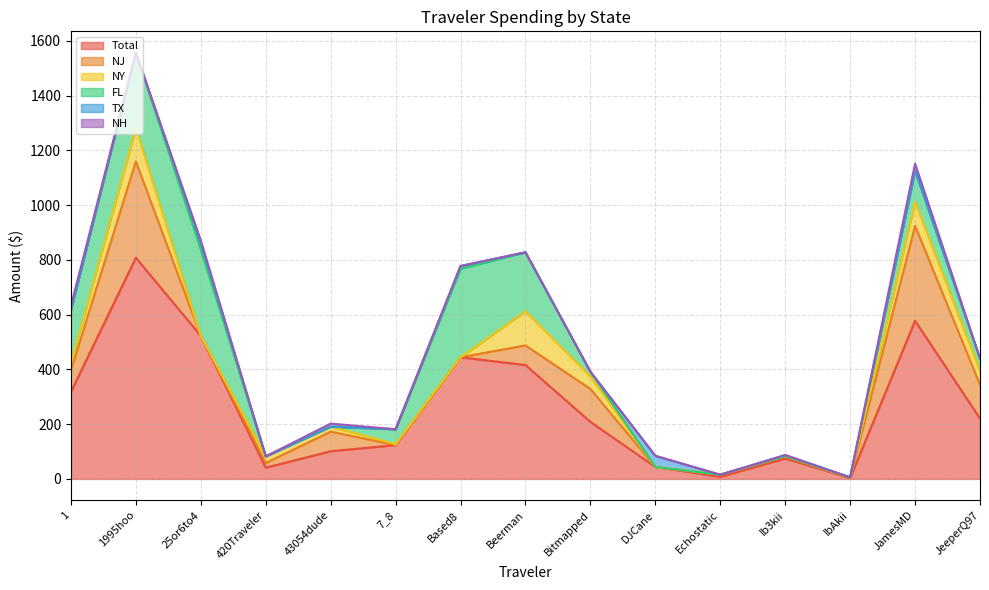

Between DJCane and JamesMD, which series saw the biggest shift?

Total